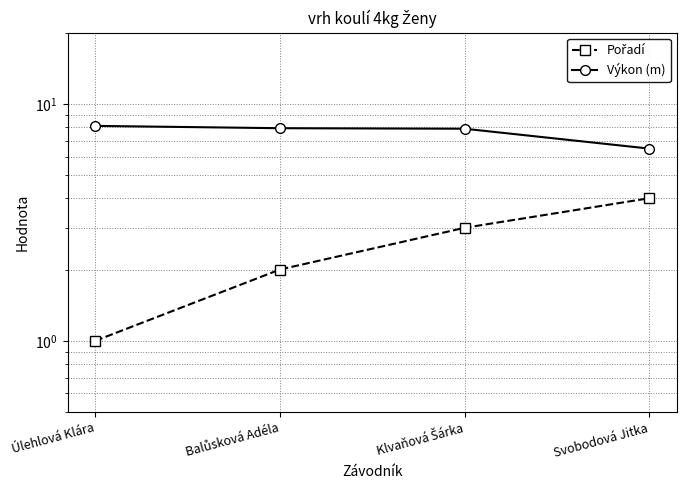

What are all the series names shown in the legend?

Pořadí, Výkon (m)